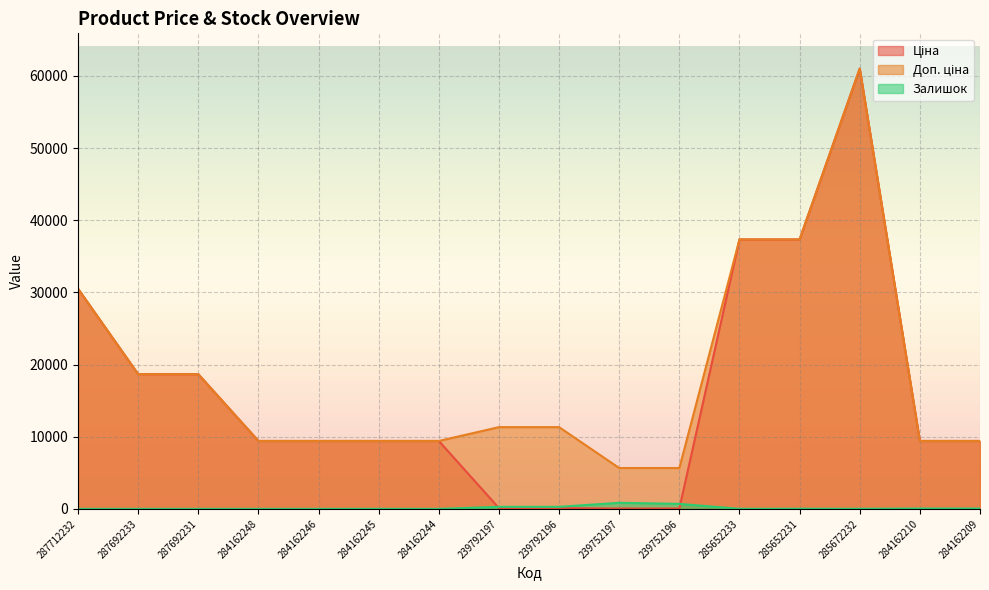

Between 239792197 and 239752197, which series saw the biggest shift?

Доп. ціна